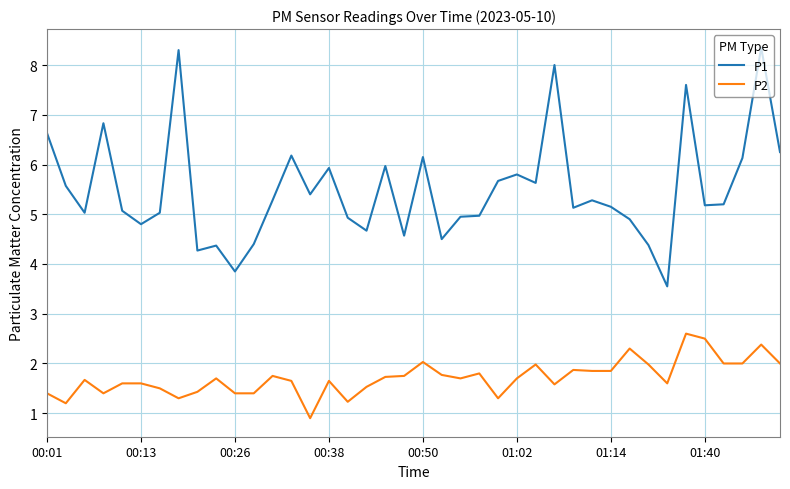

What is the highest value of the P2 series?

2.6